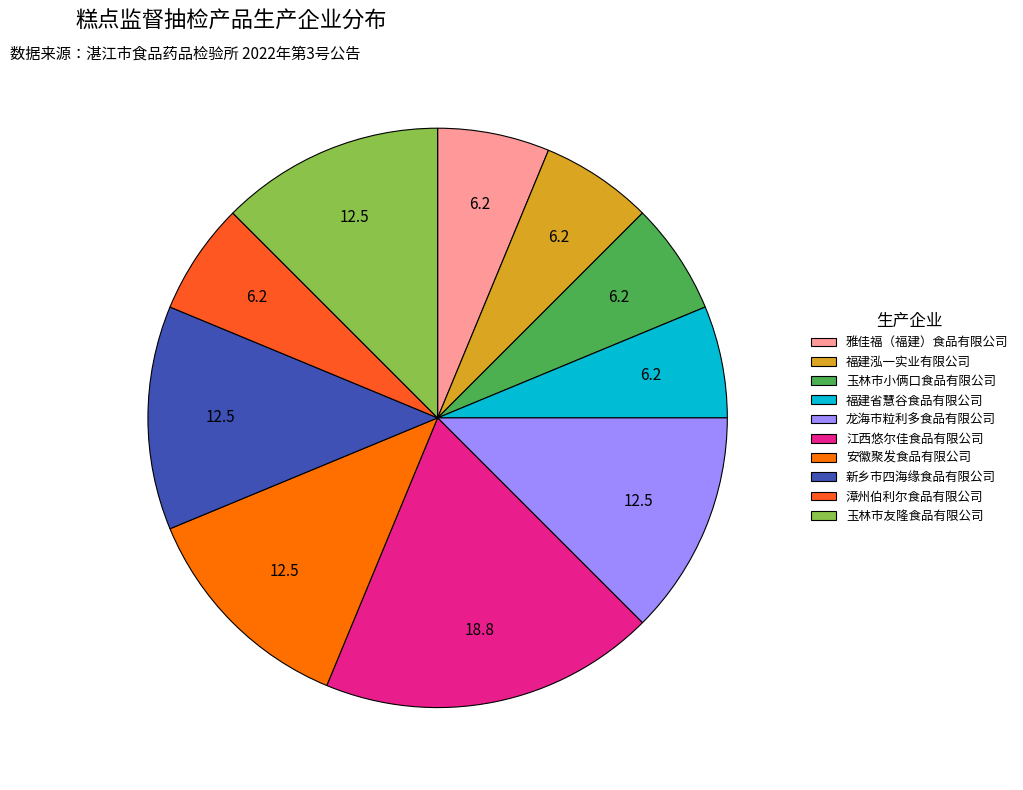

Is there any slice that represents more than half of the pie?

No